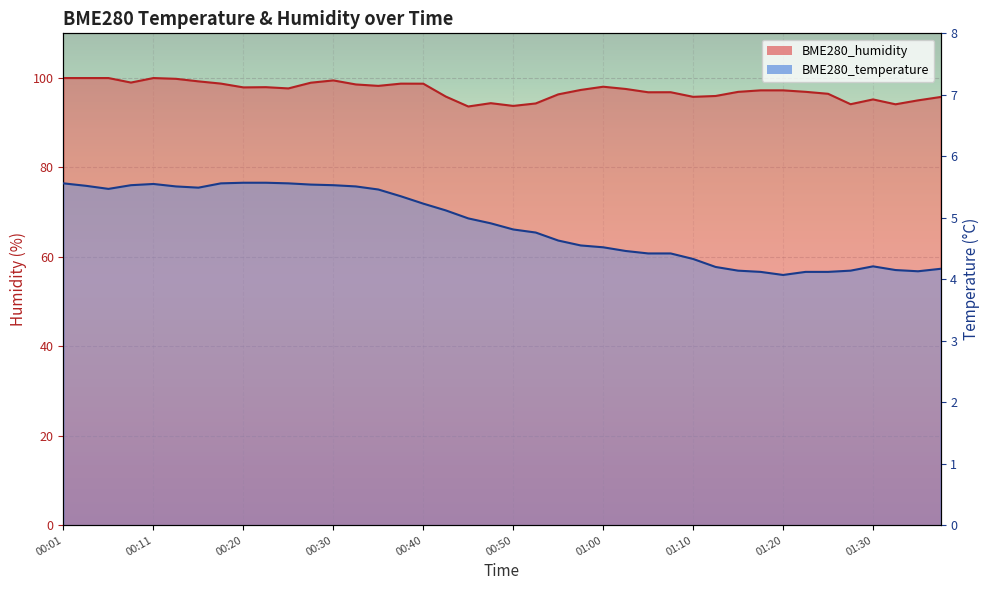

At how many categories does at least one series exceed 58?

40